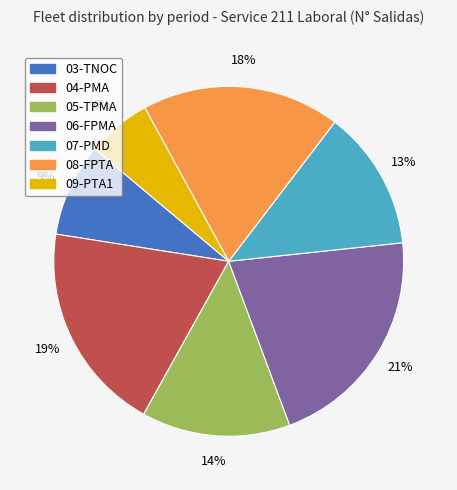

What percentage is the 03-TNOC slice, to the nearest percent?

9%